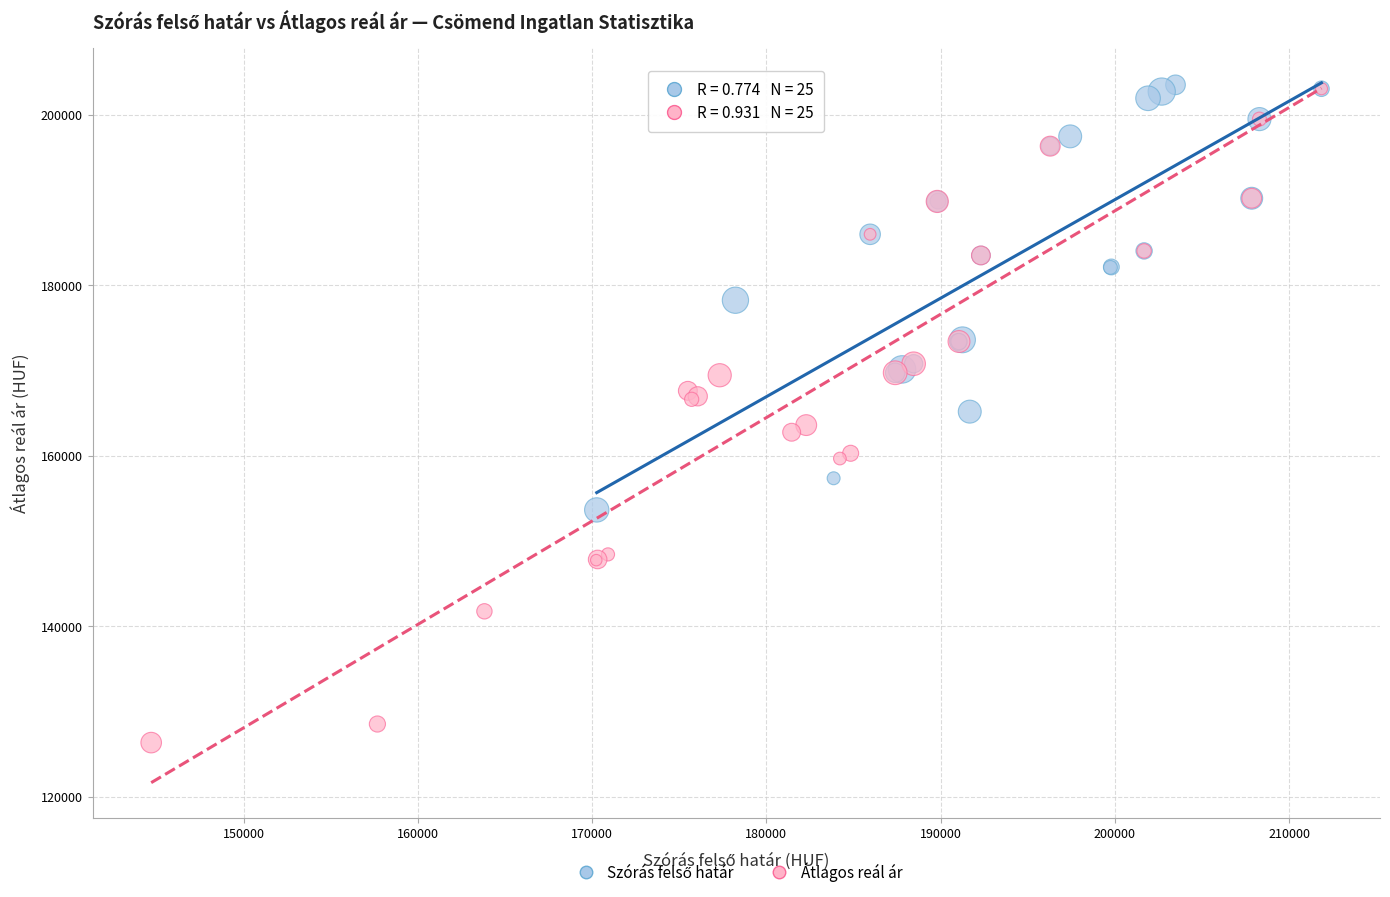

Which series contains the lowest Y value?

Átlagos reál ár